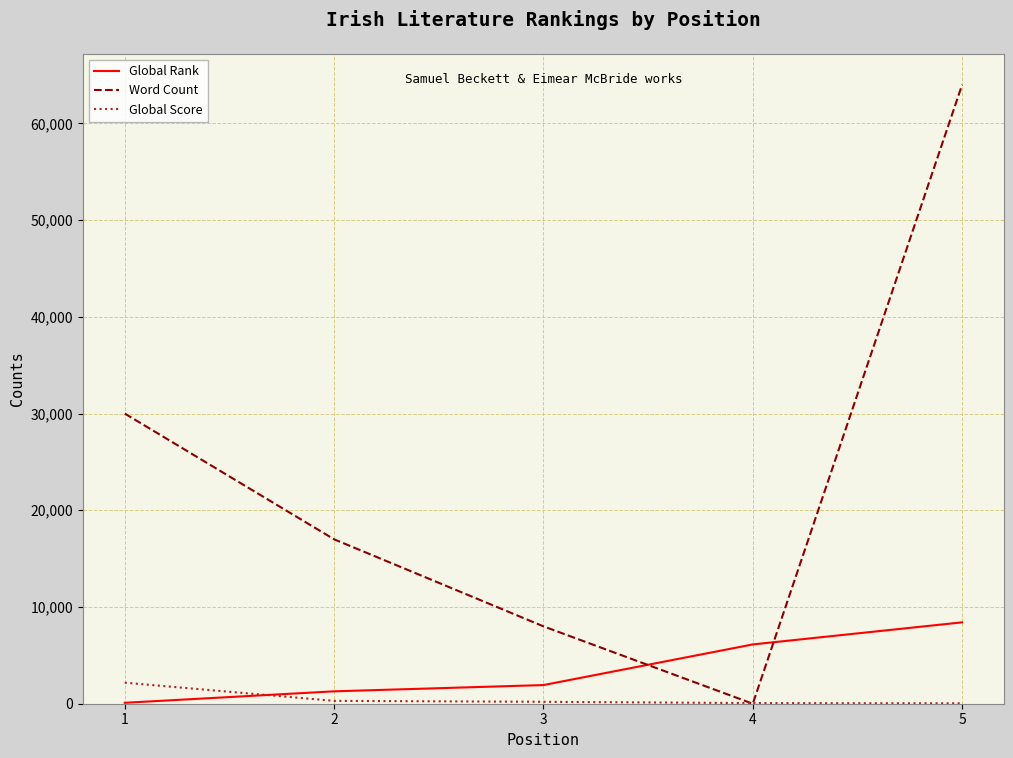

True or false: Word Count has more than 0 points higher than both neighbors.

False